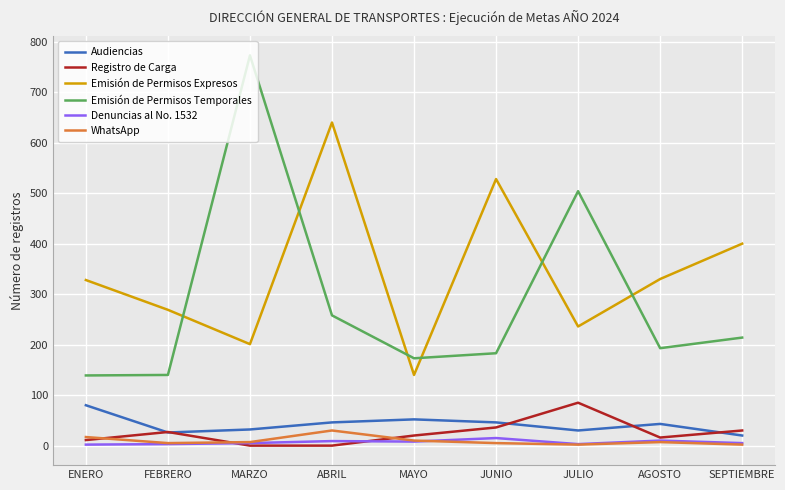

What is the highest value of the Emisión de Permisos Expresos series?

640